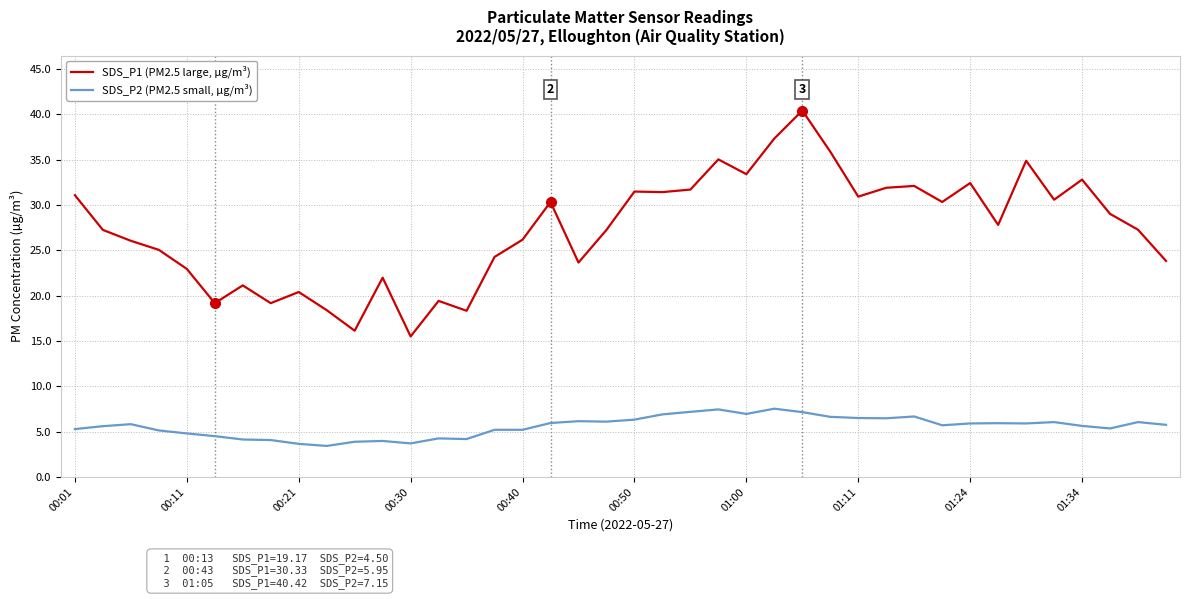

What is the maximum value shown in the chart?

40.4